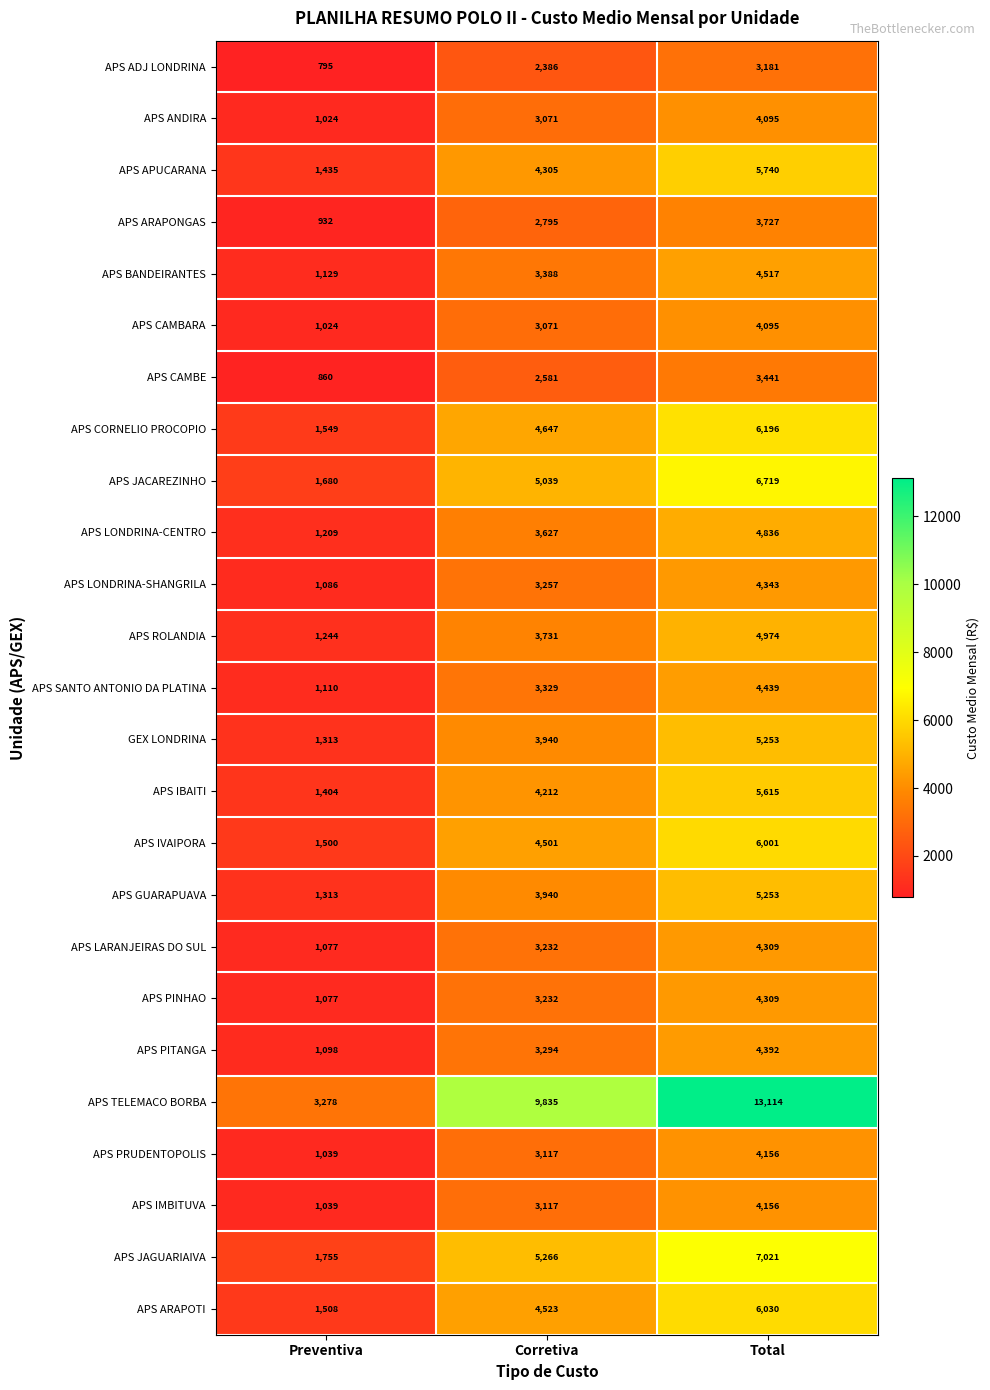

What is the total value across all series at Corretiva?

97436